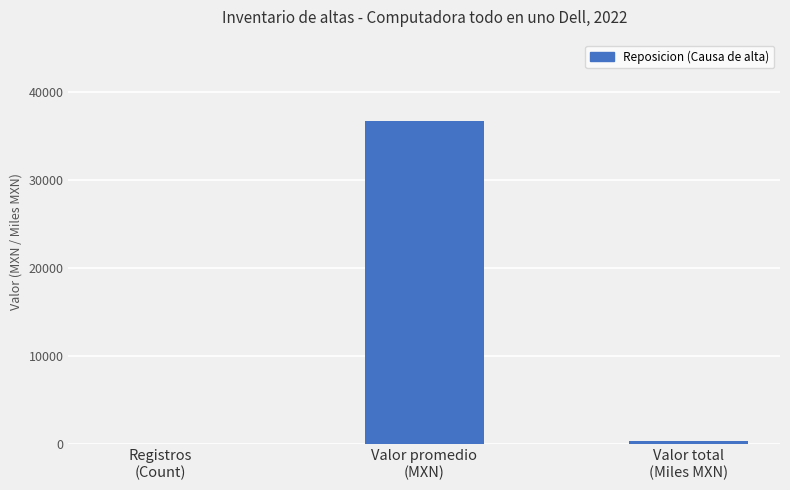

What is the average value?

12393.0